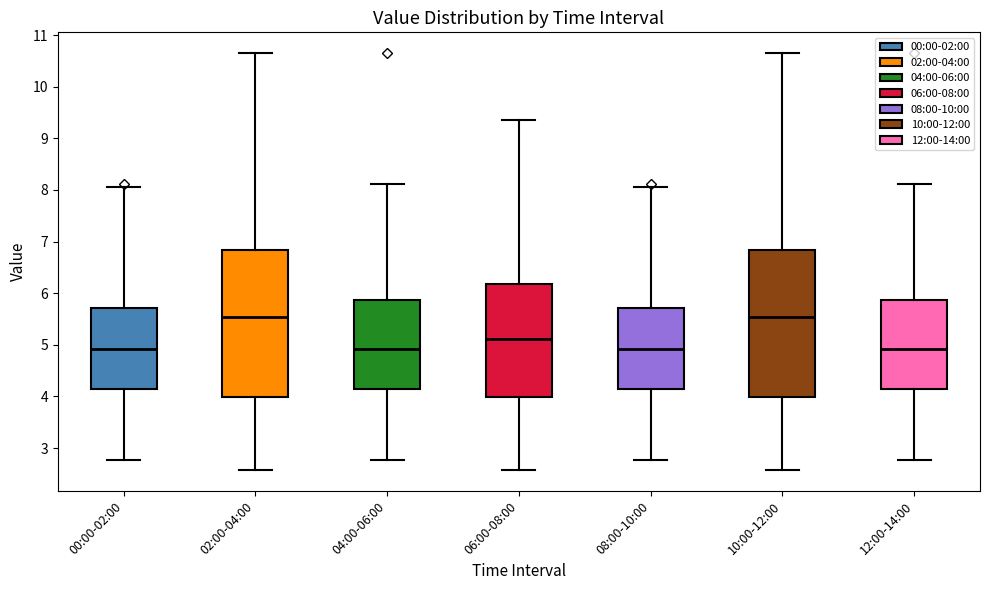

Where does the median line of the box for 10:00-12:00 sit on the y-axis? The values are not printed on the chart, so give them approximately, as read against the axis.

5.5